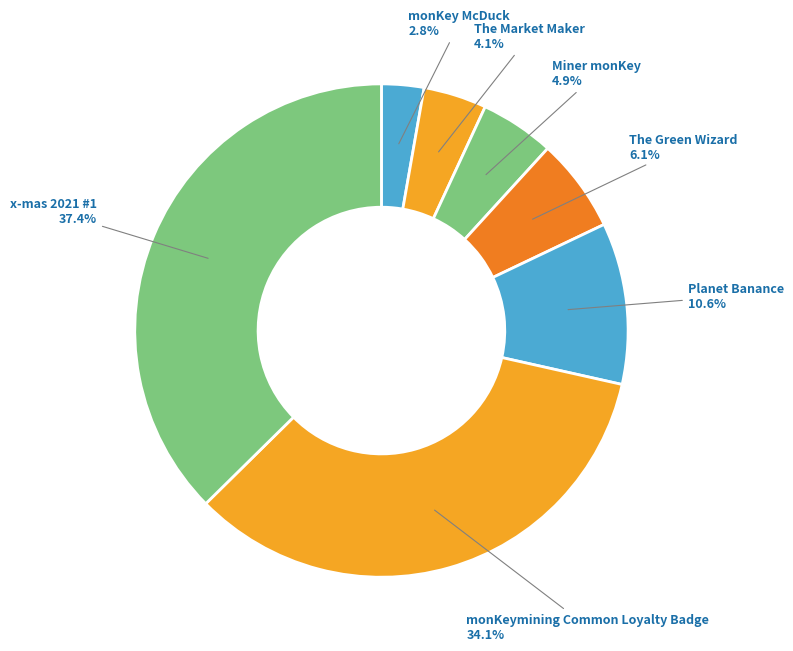

Is there any slice that represents more than half of the pie?

No